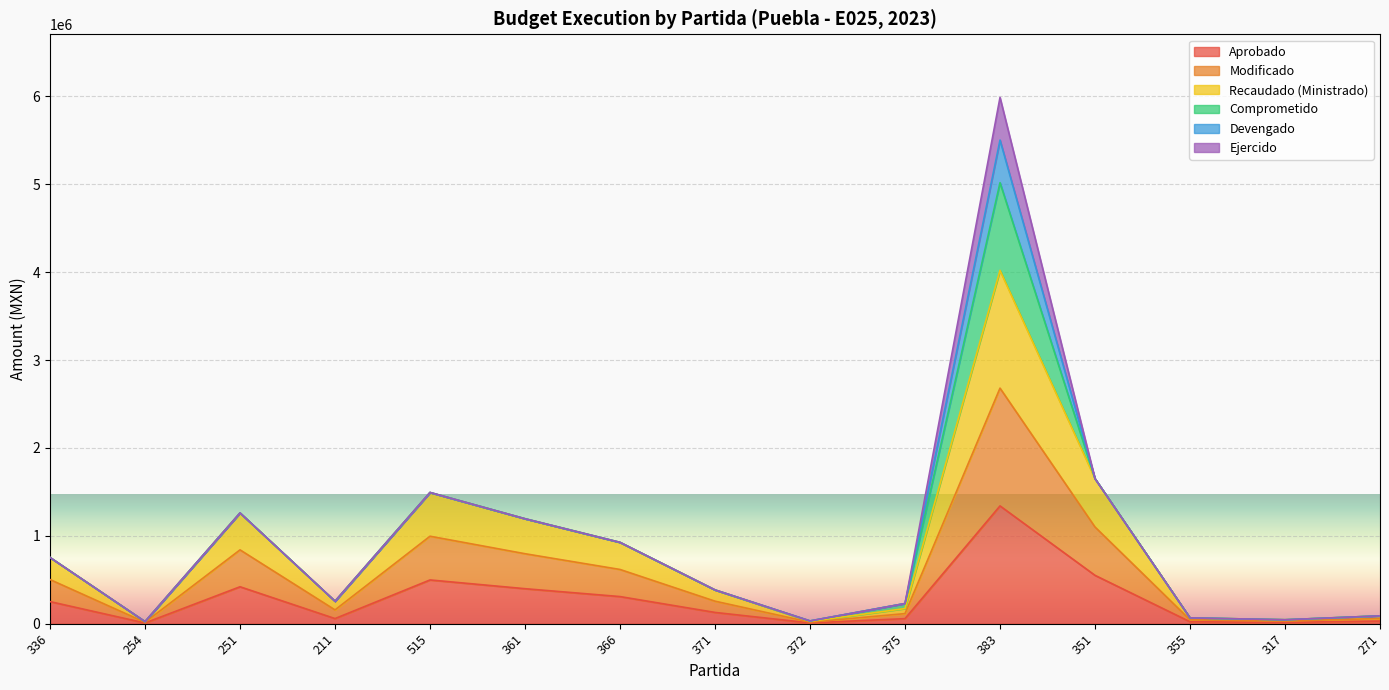

Does the chart display data point markers on the line(s)?

No